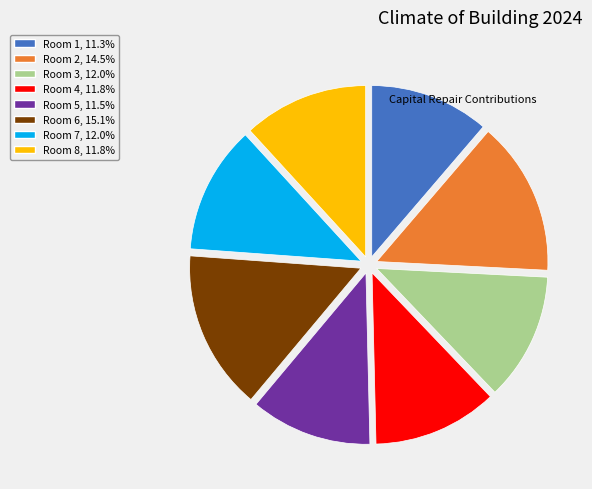

Do Room 7, 12.0% and Room 6, 15.1% together represent more than half of the pie?

No